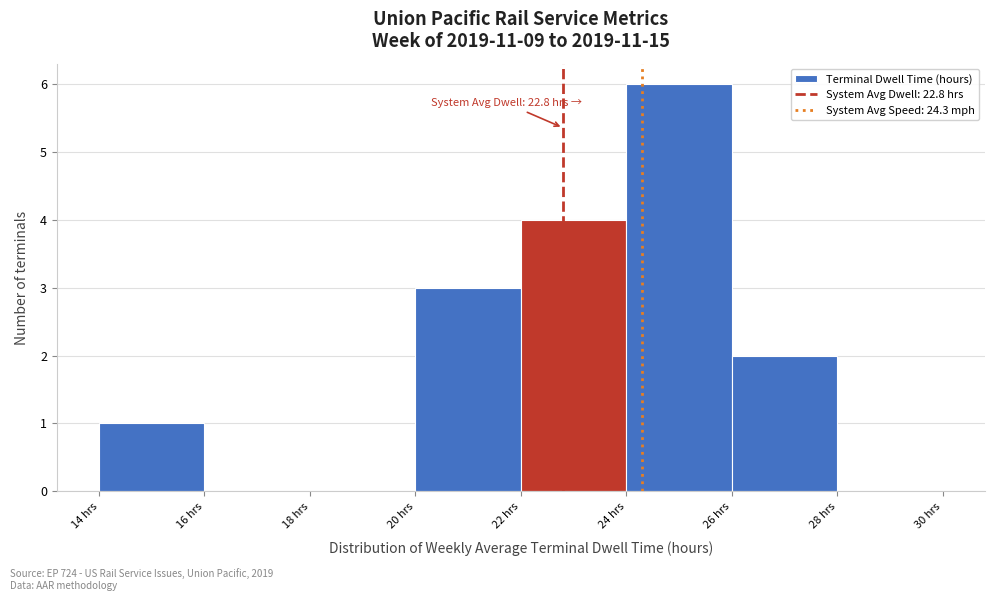

Over which range of the x-axis is the bar tallest?

24 to 26